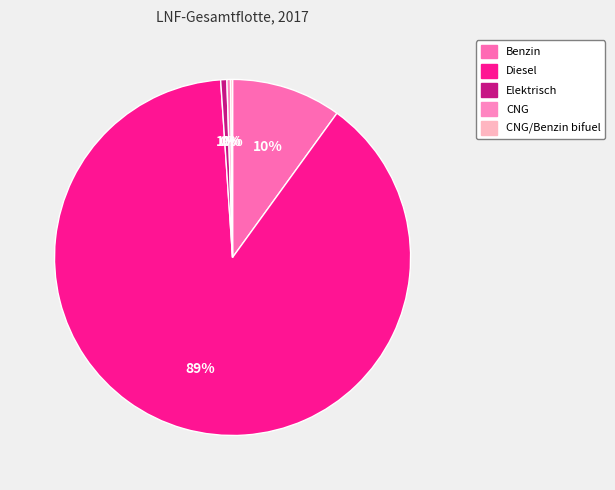

Is CNG the majority of the pie?

No